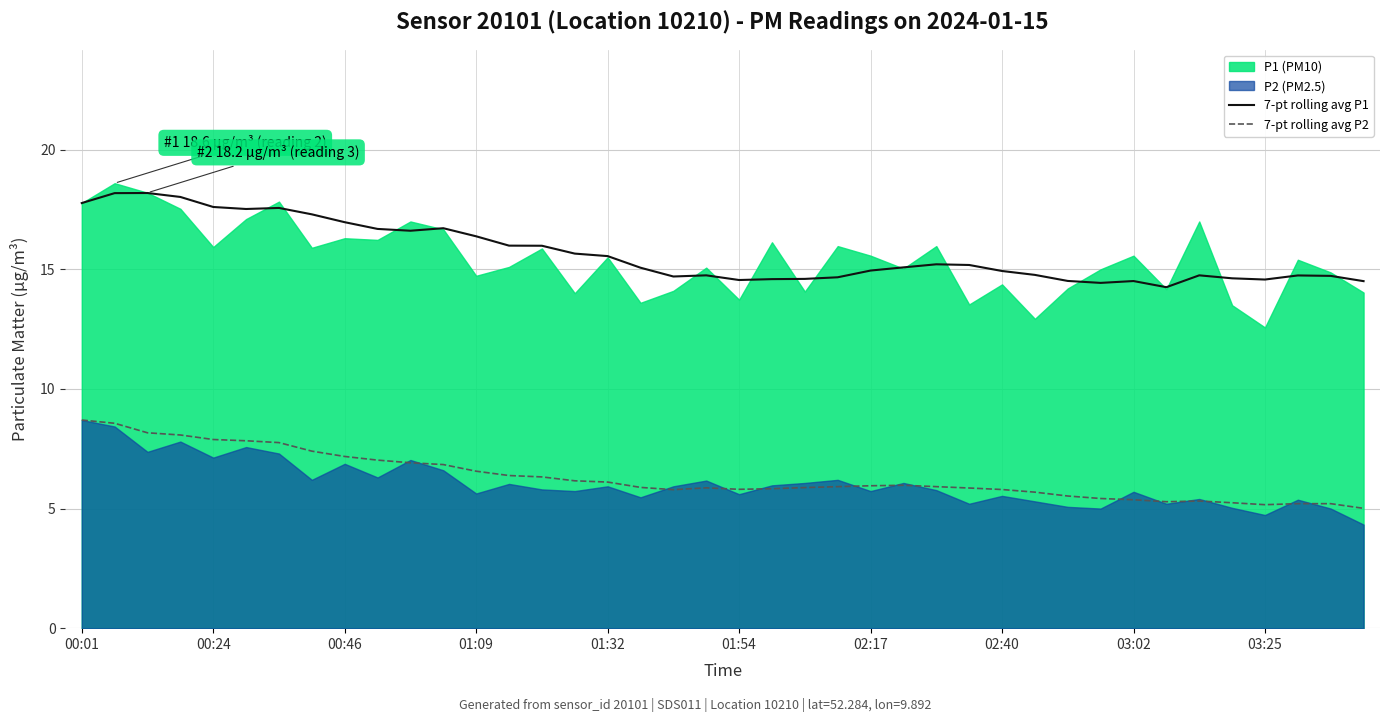

Is it true that 7-pt rolling avg P2 equals 3.1 at 03:02?

False